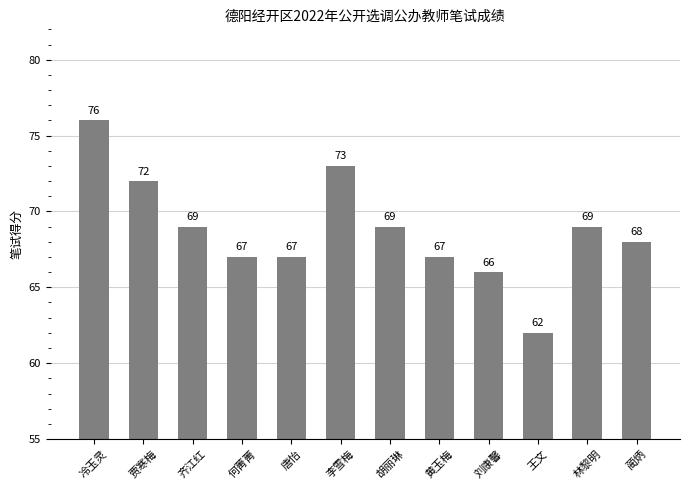

What is the smallest value displayed?

62